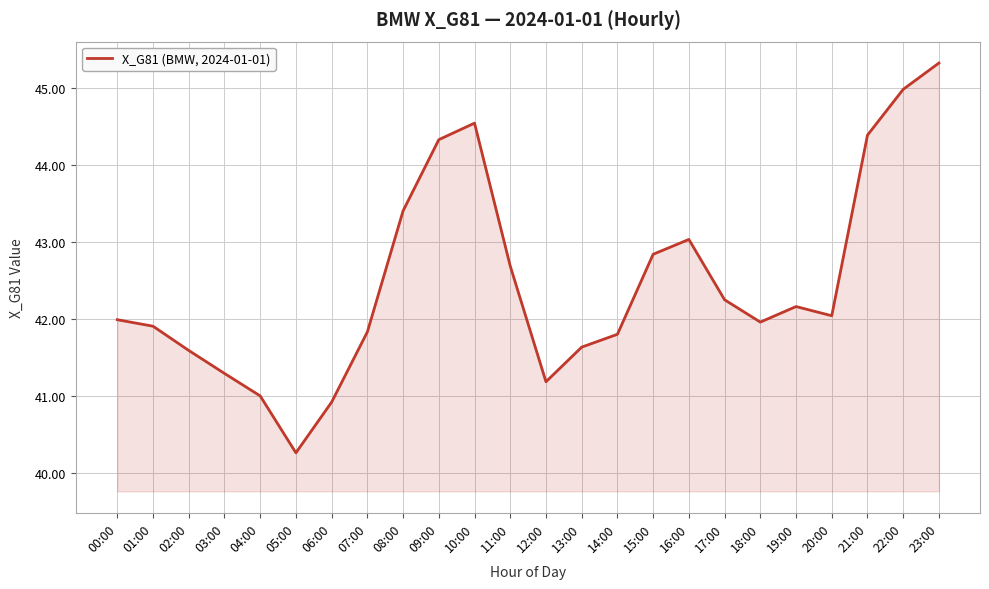

Which has a higher value, 02:00 or 22:00?

22:00